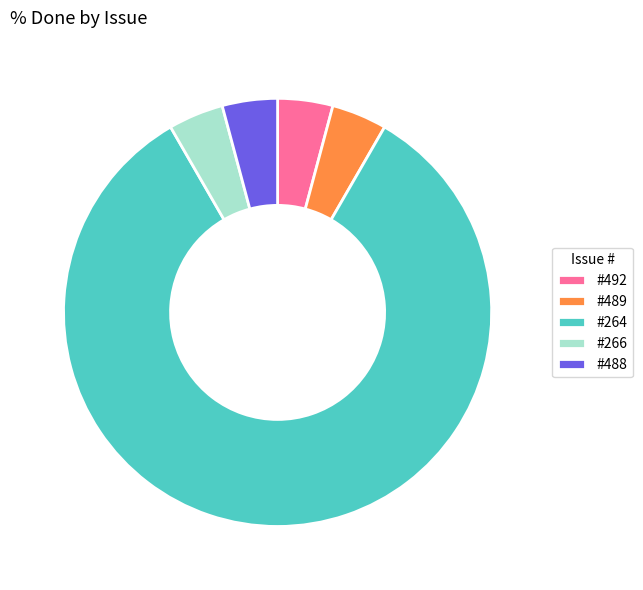

What is the largest slice in the pie chart?

#264